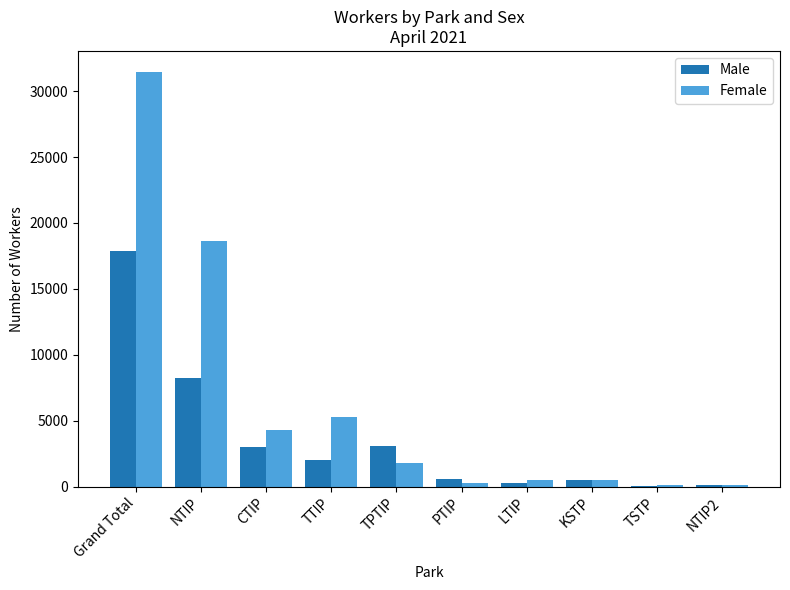

Which label corresponds to the largest value in the chart?

Grand Total